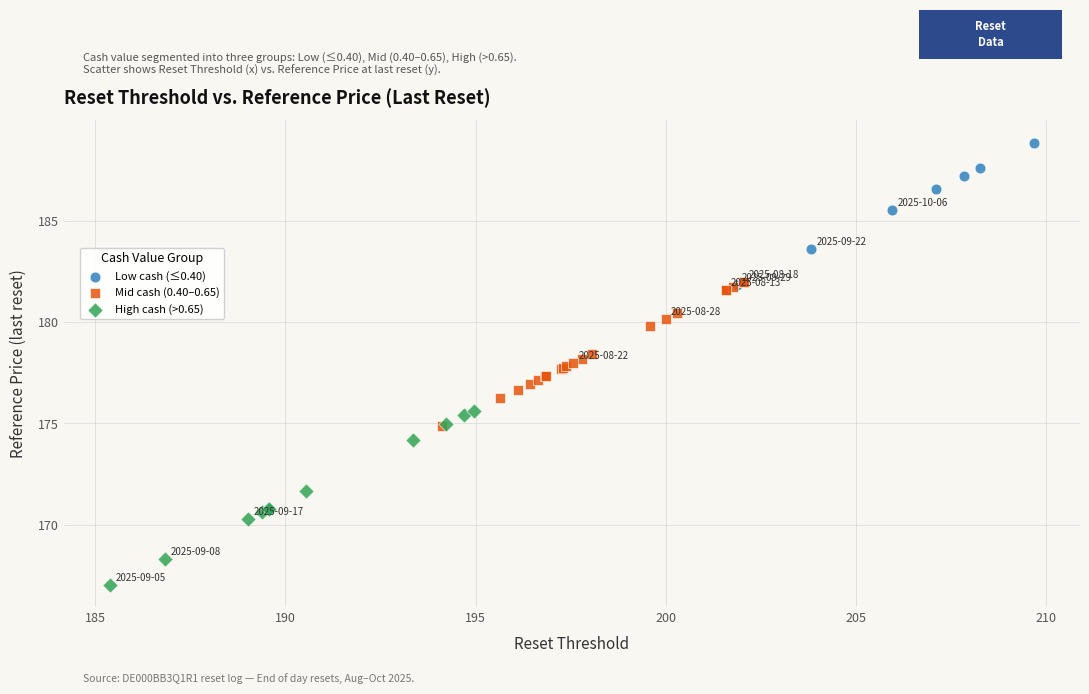

Which series contains the highest Y value?

Low cash (≤0.40)